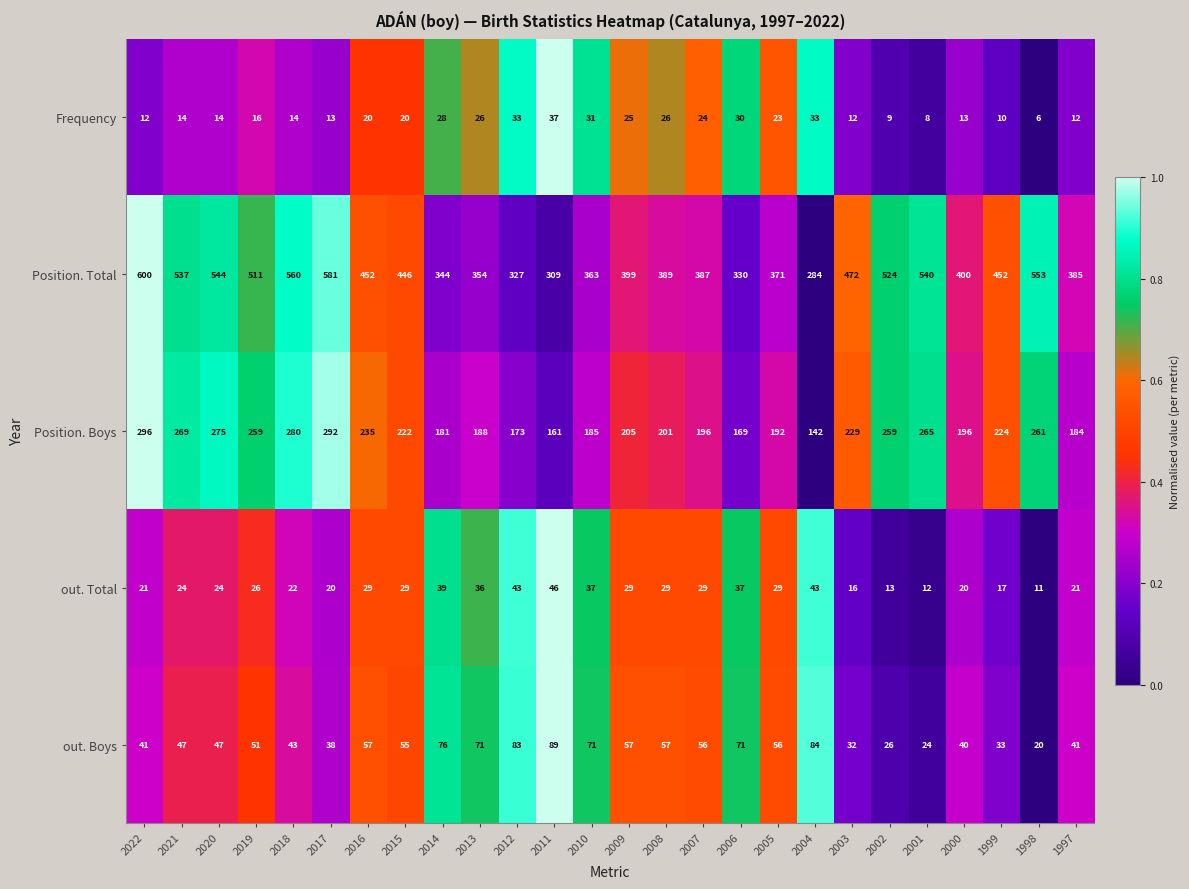

List the series in order of their peak value, lowest first.

Frequency, out. Total, out. Boys, Position. Boys, Position. Total